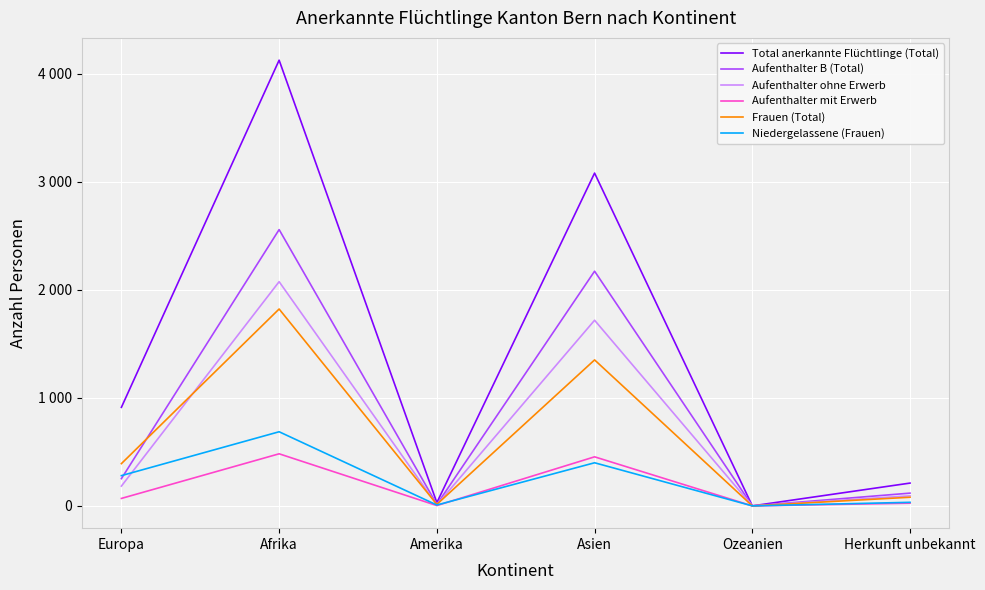

What is the difference between the maximum and minimum values in the Niedergelassene (Frauen) series?

686